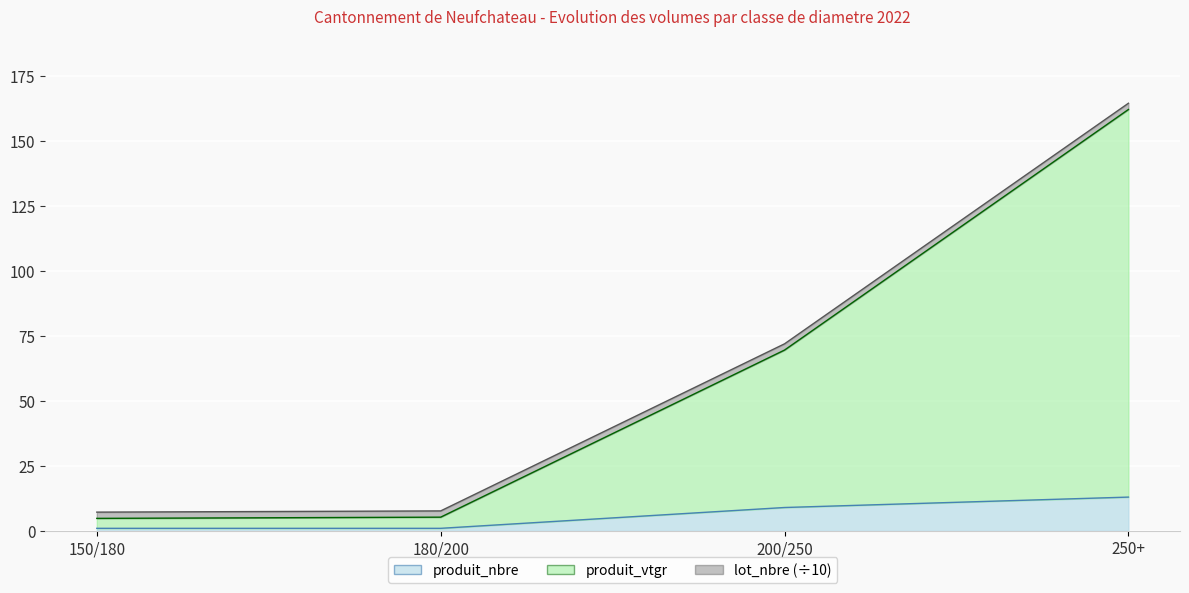

What position from the left is 180/200?

2